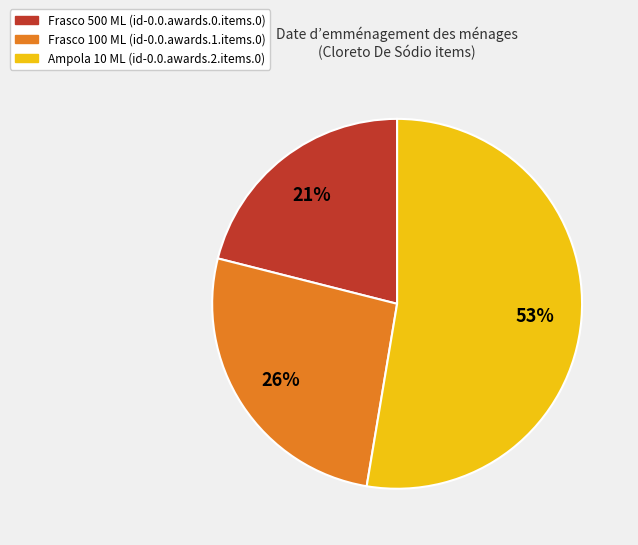

Does any single category account for the majority?

Yes